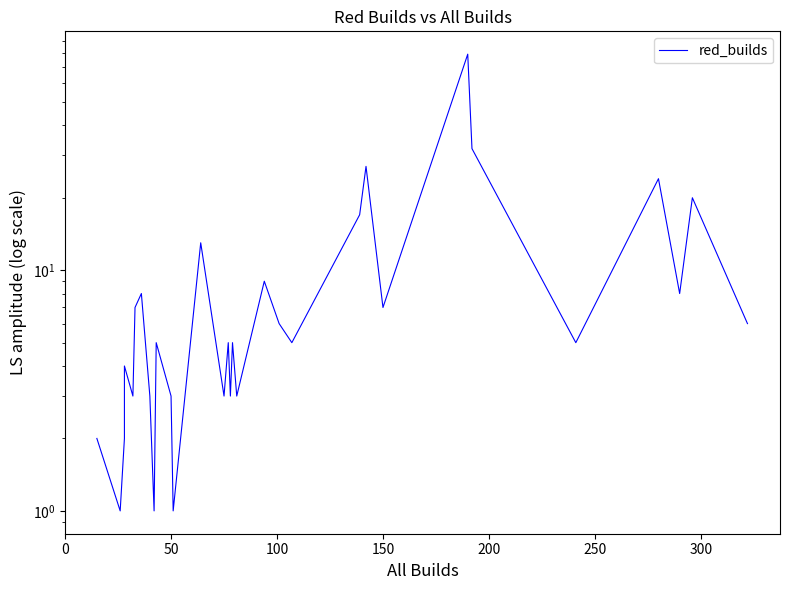

The value at 150 is 12. True or false?

False